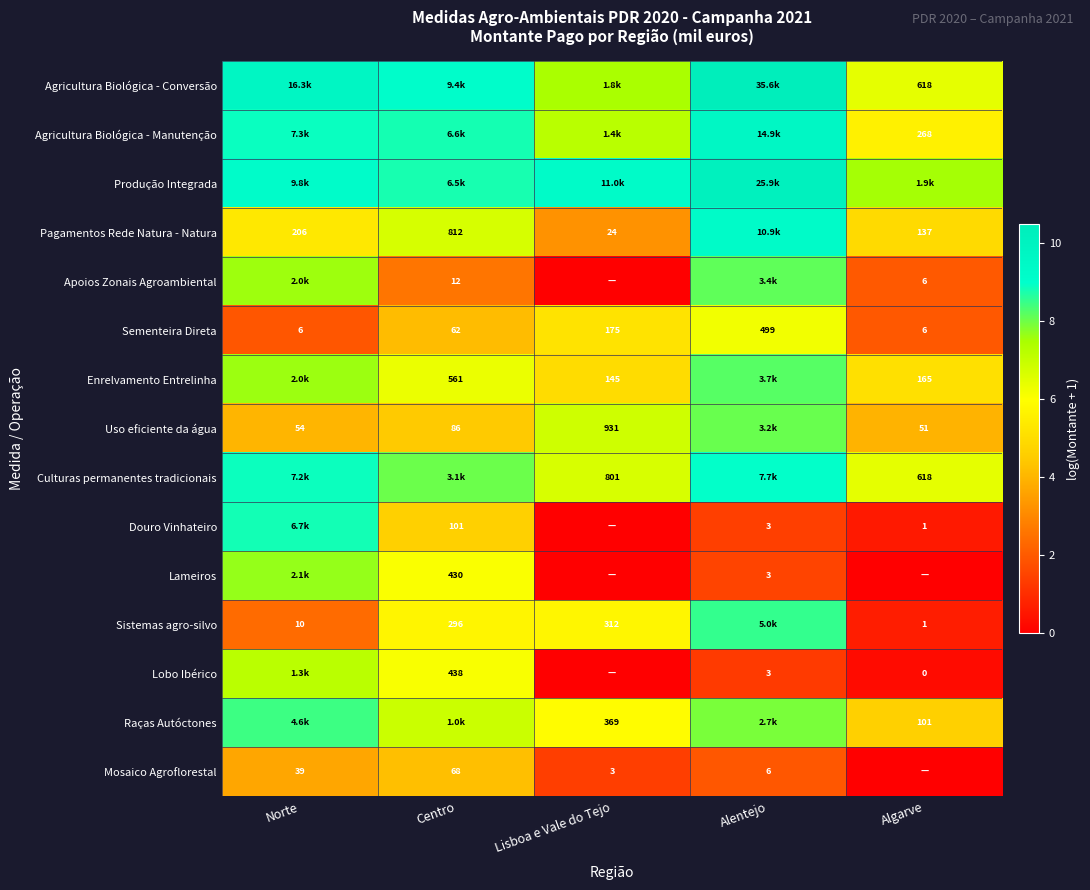

At which label does Sistemas agro-silvo reach its peak?

Alentejo